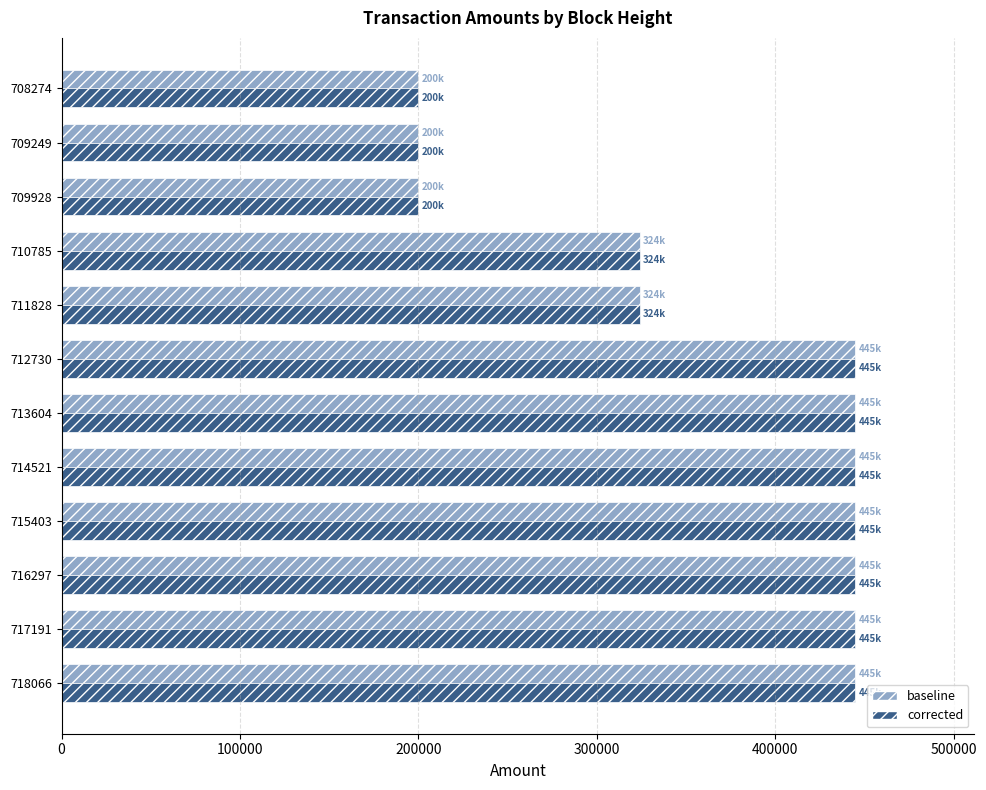

What is the average value of the baseline series?

363544.7